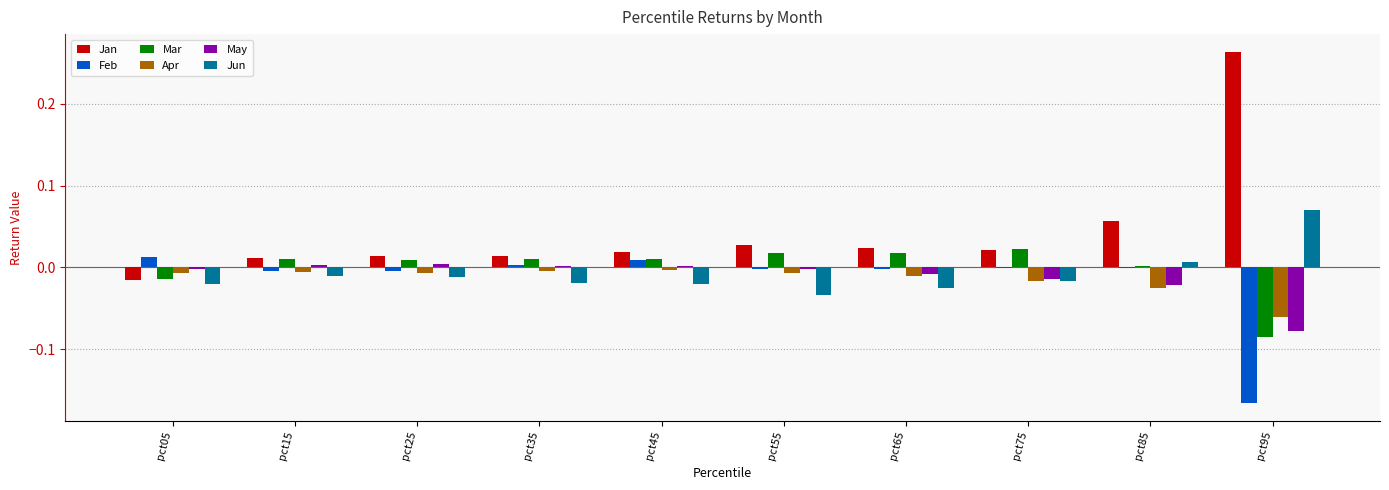

Is the value of Jan at pct75 greater than the value of Mar at pct35?

Yes